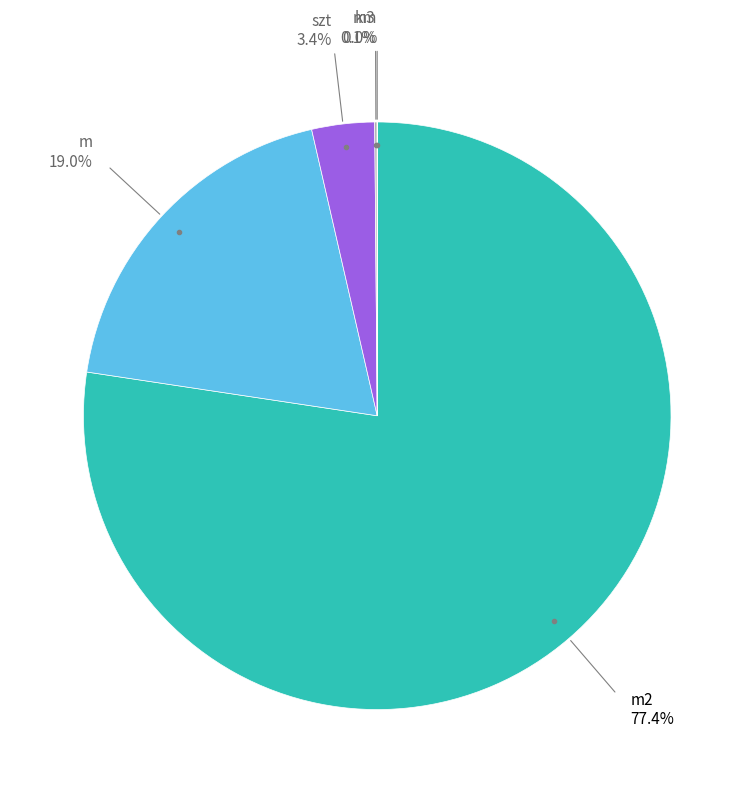

Is there any slice that represents more than half of the pie?

Yes